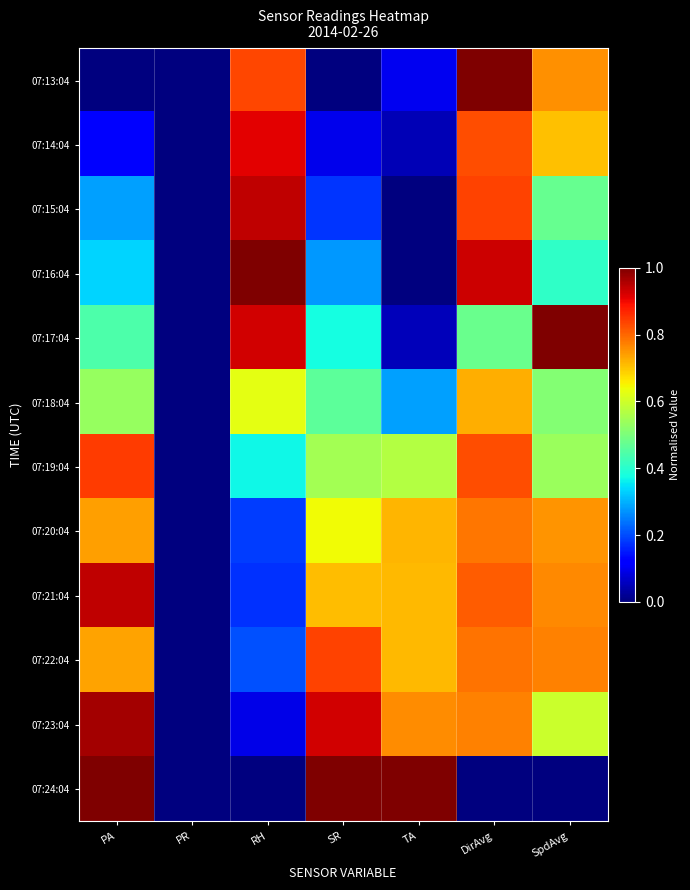

At how many categories does at least one series exceed 0?

6